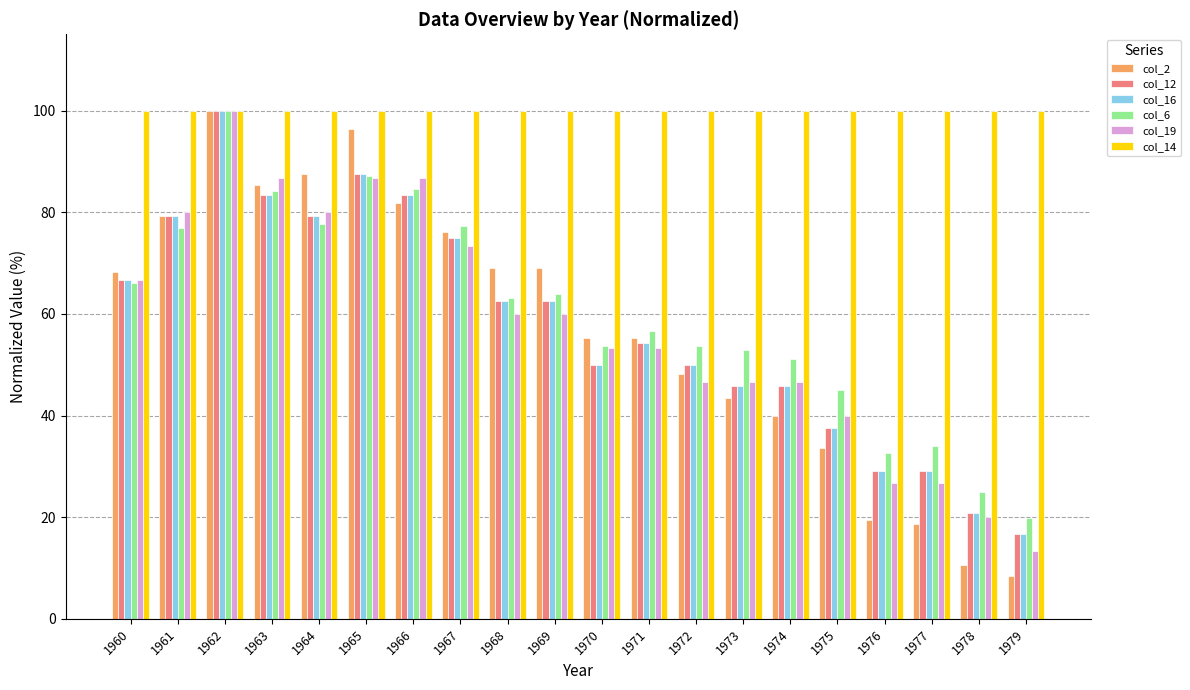

What is the value of the col_12 bar at the 17th from the left?

29.2